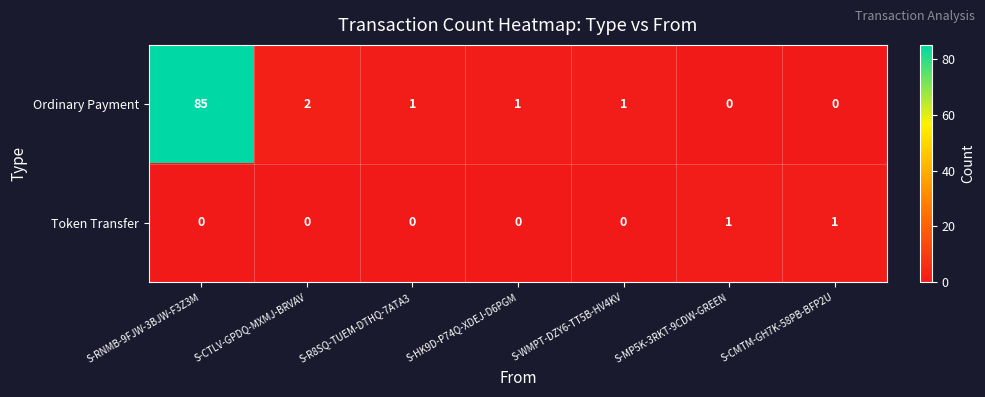

At which category does the chart reach its peak across all series?

S-RNMB-9FJW-3BJW-F3Z3M